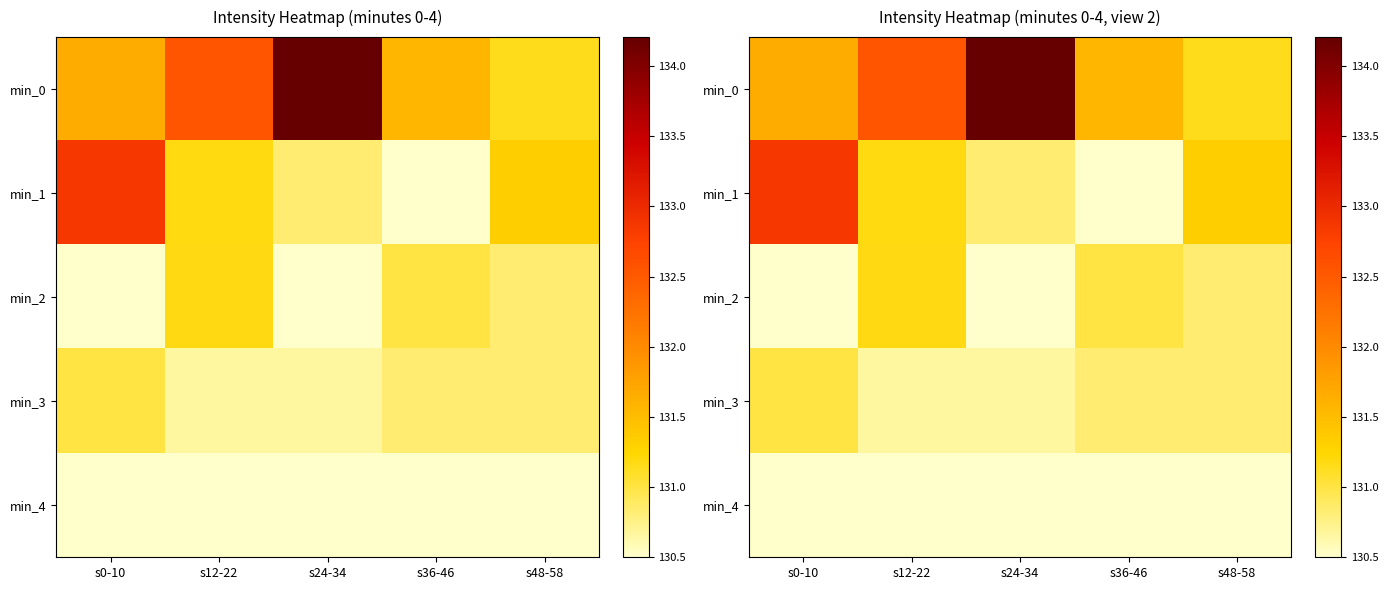

Which series changed the most between s12-22 and s48-58?

min_0